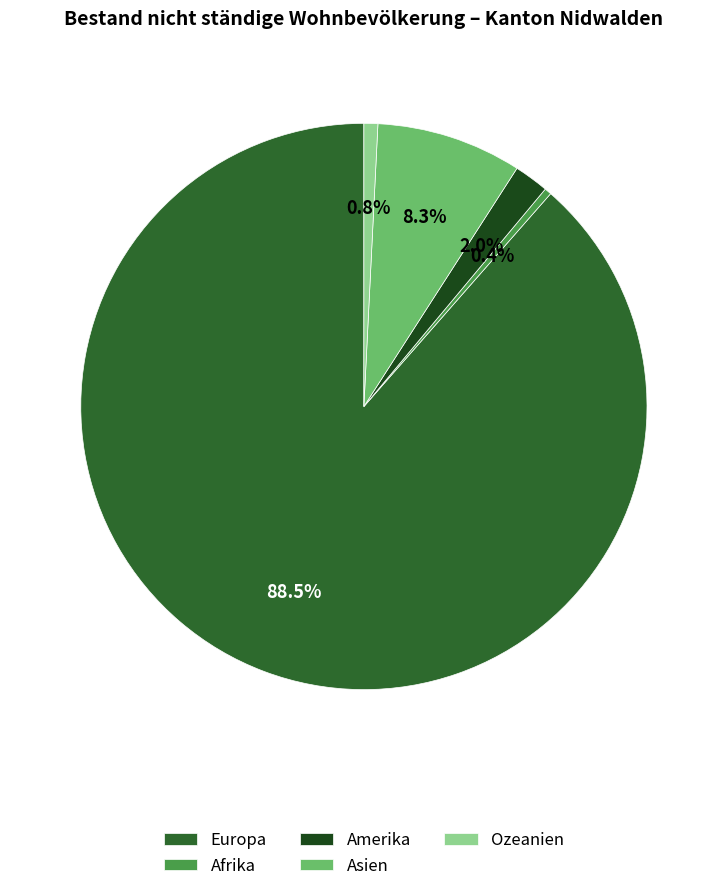

To the nearest percent, what percentage of the pie is Amerika?

2%